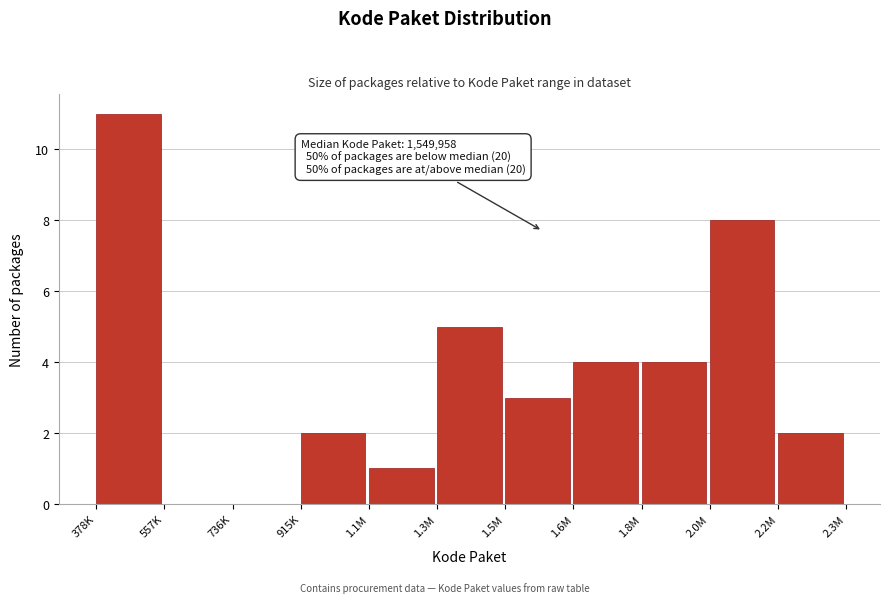

Reading right to left, extract all data points from this chart.

2.2M=2	2.0M=8	1.8M=4	1.6M=4	1.5M=3	1.3M=5	1.1M=1	915K=2	736K=0	557K=0	378K=11